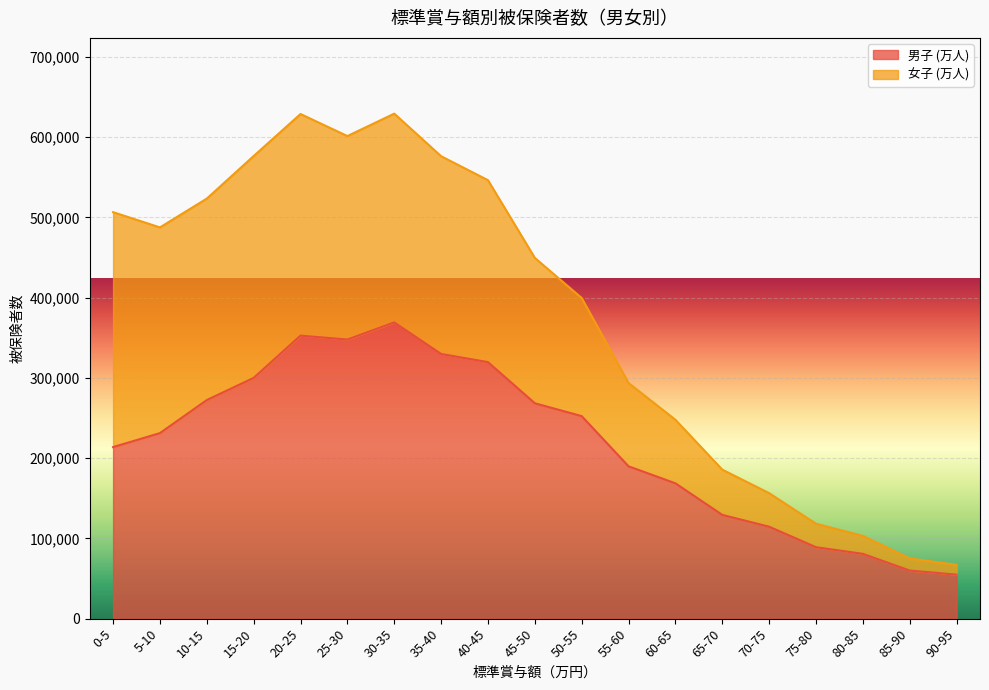

At which label is the value closest to 211970?

0-5